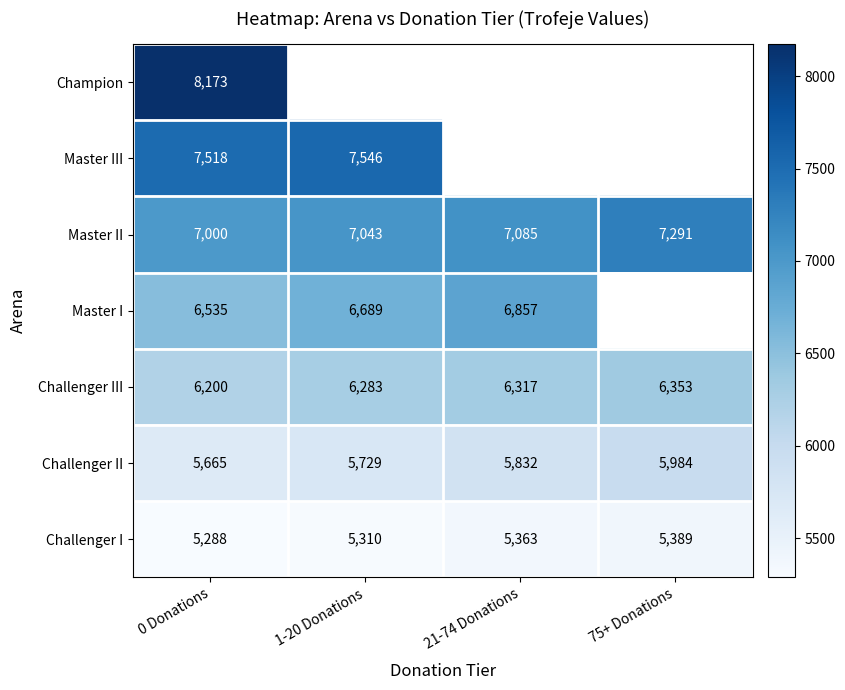

What is the total value across all series at 0 Donations?

46379